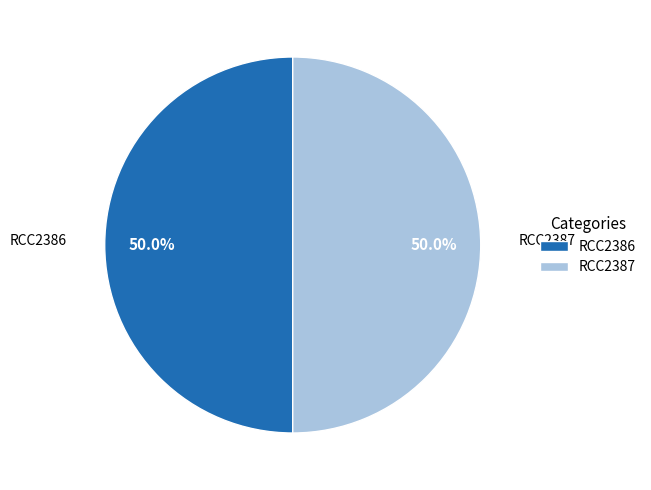

To the nearest percent, what percentage of the pie is RCC2387?

50%